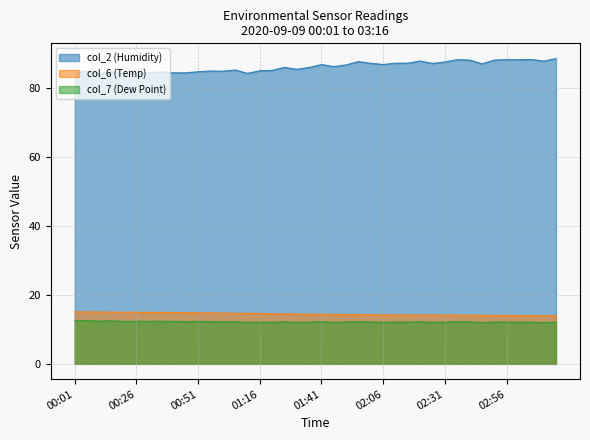

How many data points in col_2 (Humidity) are less than 86?

20